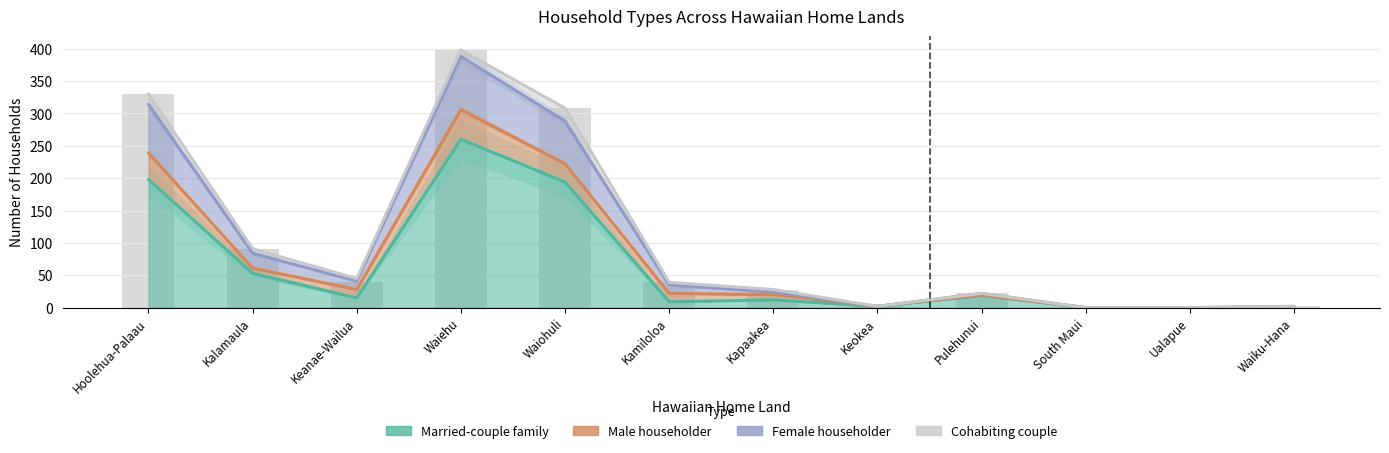

Which category has the highest value in the Married-couple family series?

Waiehu